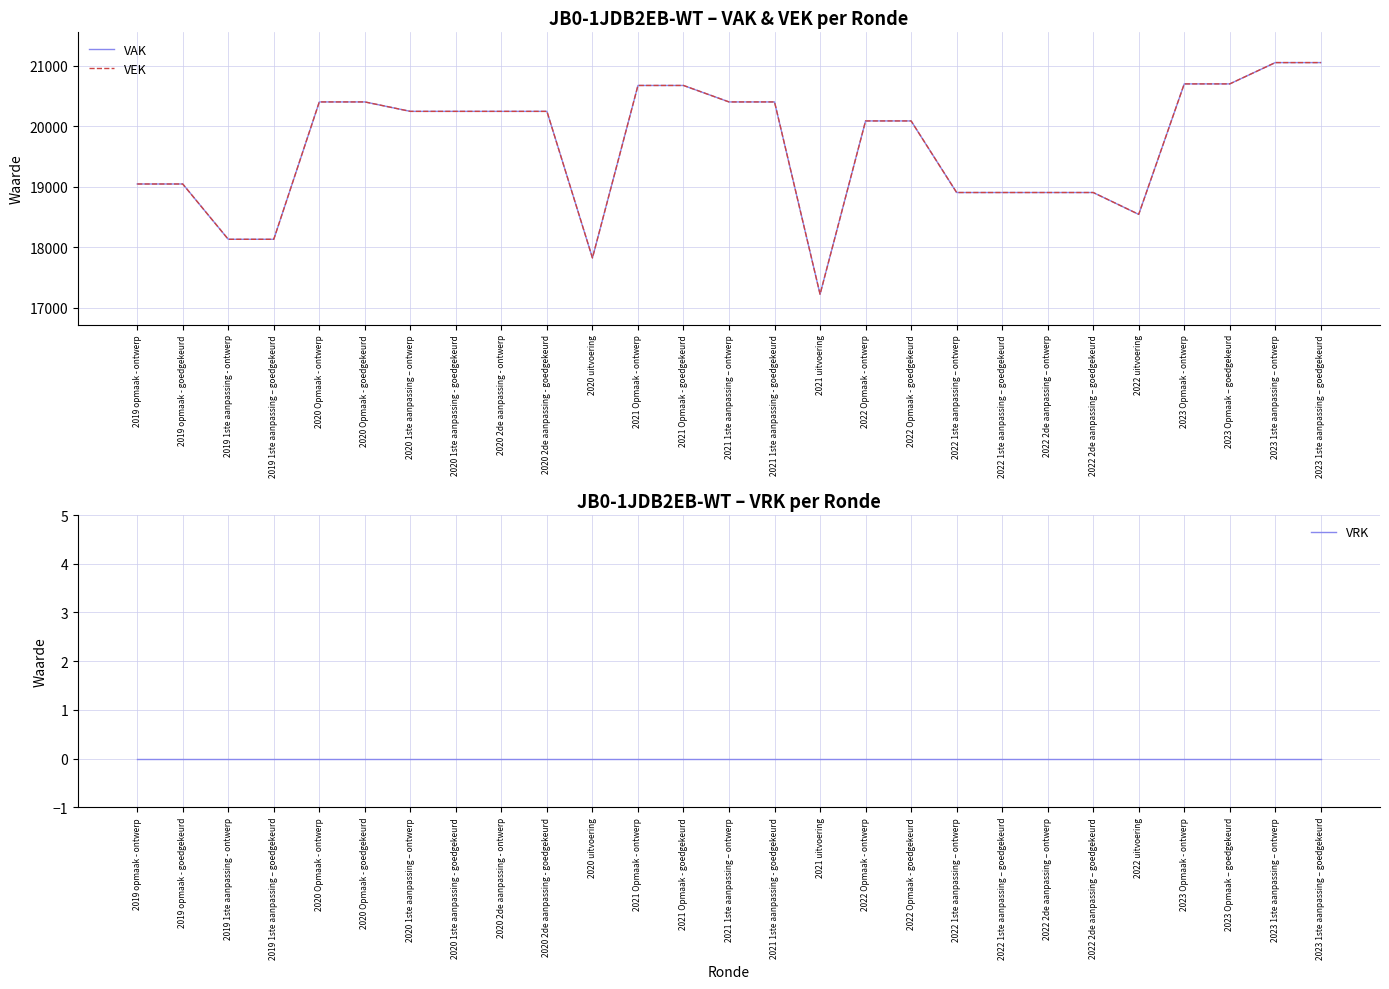

Which category has the lowest value across all series?

2019 opmaak - ontwerp